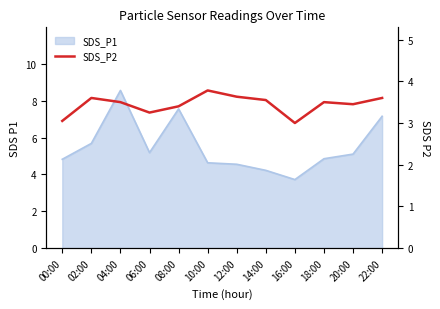

Reading right to left, transcribe all the data shown in this chart.

3.6	3.5	3.5	3.0	3.5	3.6	3.8	3.4	3.2	3.5	3.6	3.0